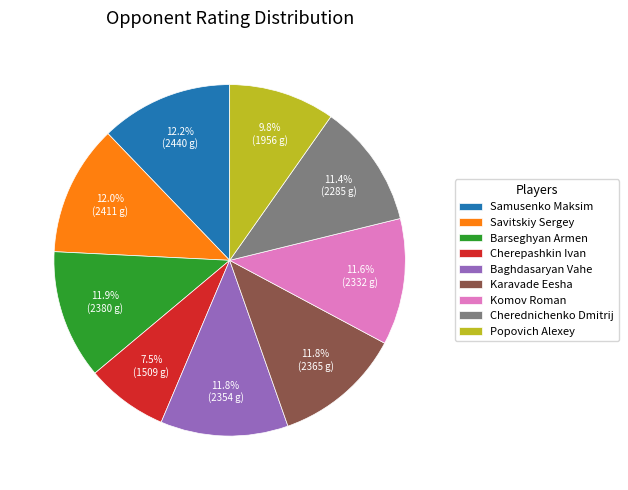

What portion of the pie excludes Samusenko Maksim?

87.8%